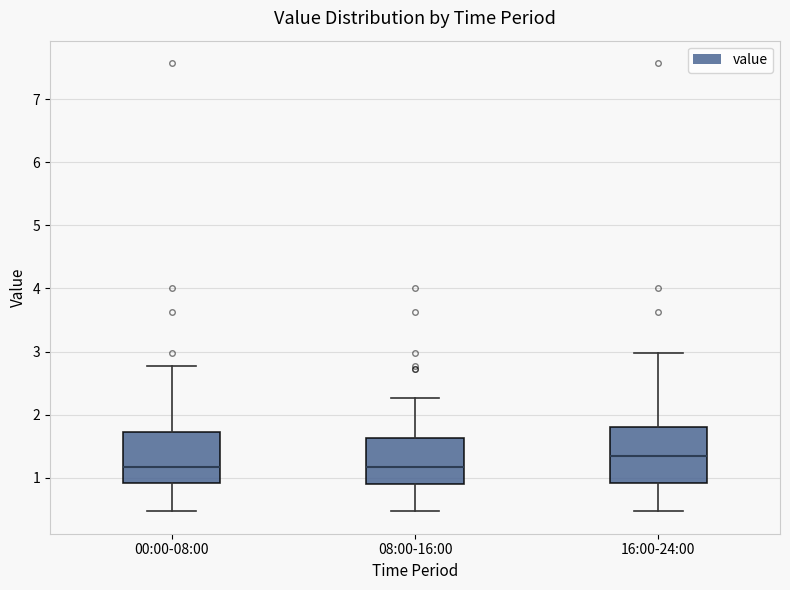

Where does the upper whisker of the box for 08:00-16:00 end on the y-axis? The values are not printed on the chart, so give them approximately, as read against the axis.

2.3